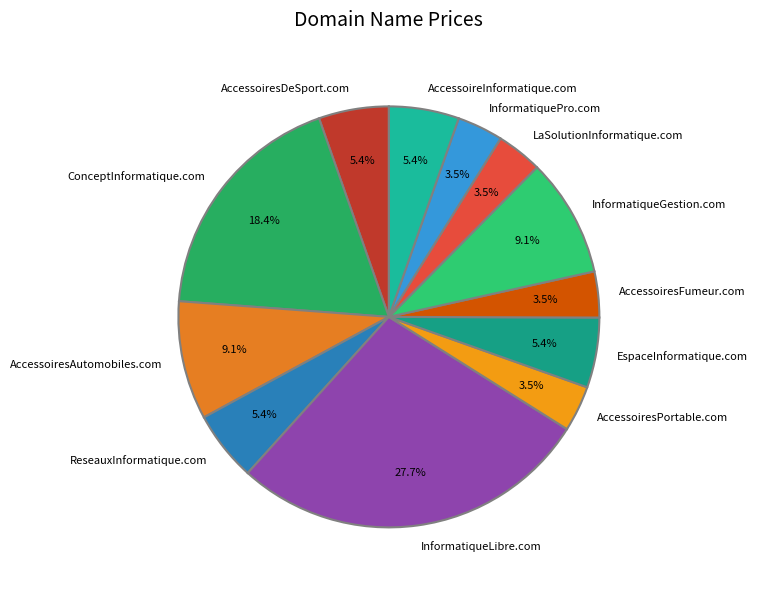

Which category has the biggest portion of the pie?

InformatiqueLibre.com